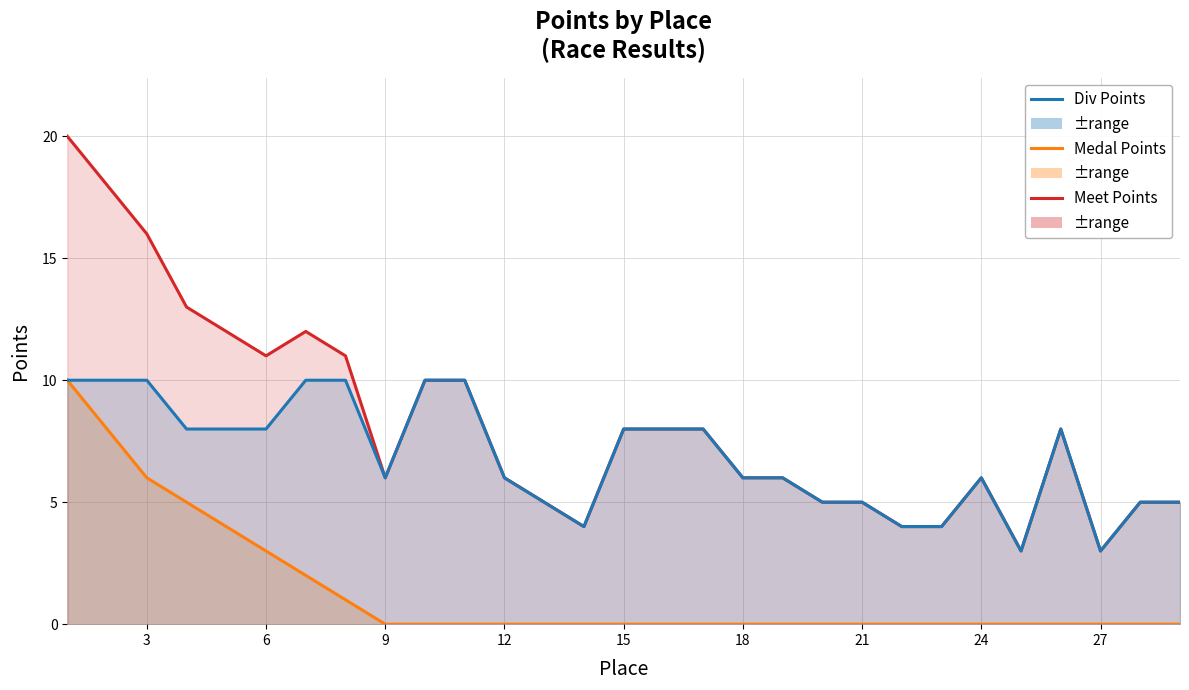

The Meet Points series shows 2 at 22. True or false?

False